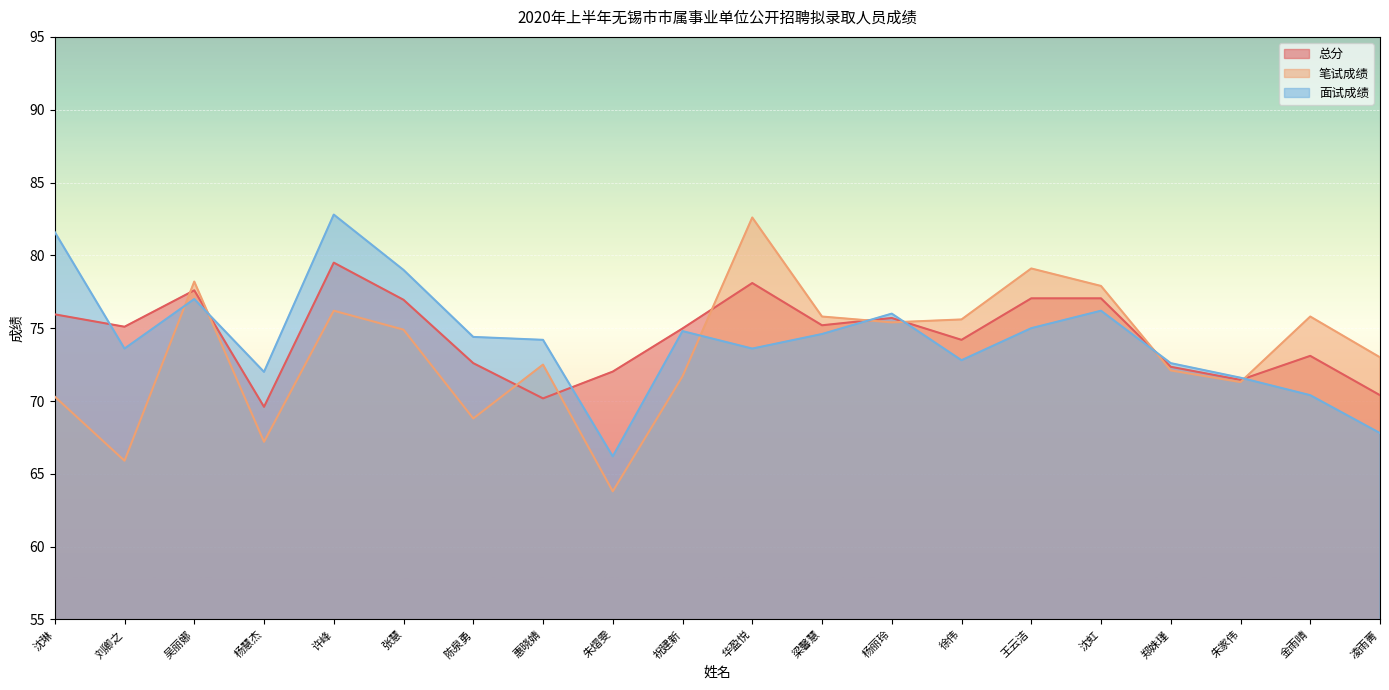

Where is the first local maximum for 笔试成绩?

吴丽娜